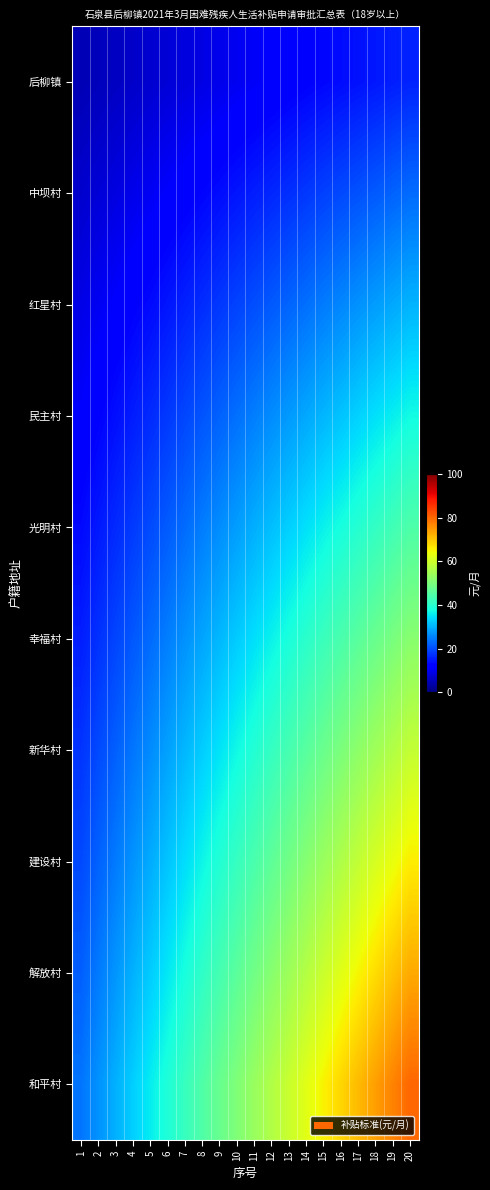

How many categories are shown in the chart?

20